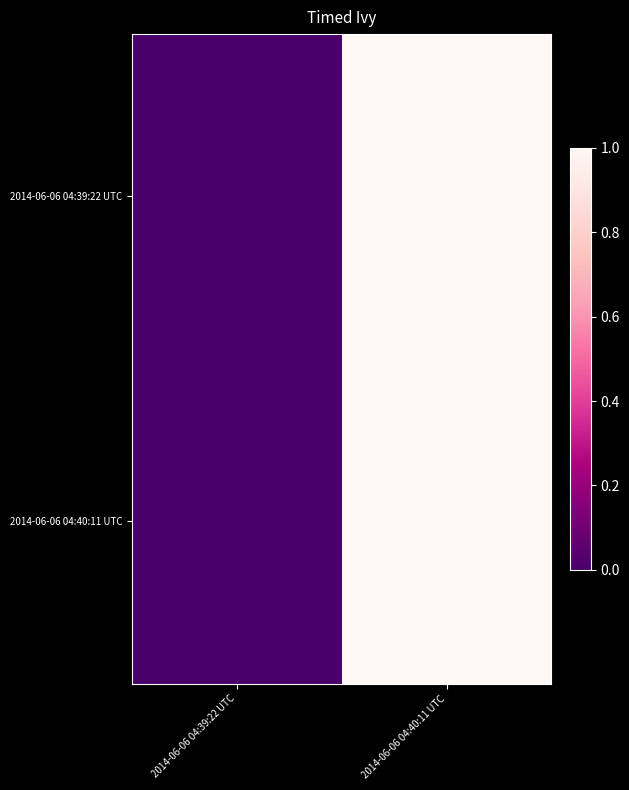

What is the greatest value displayed?

1